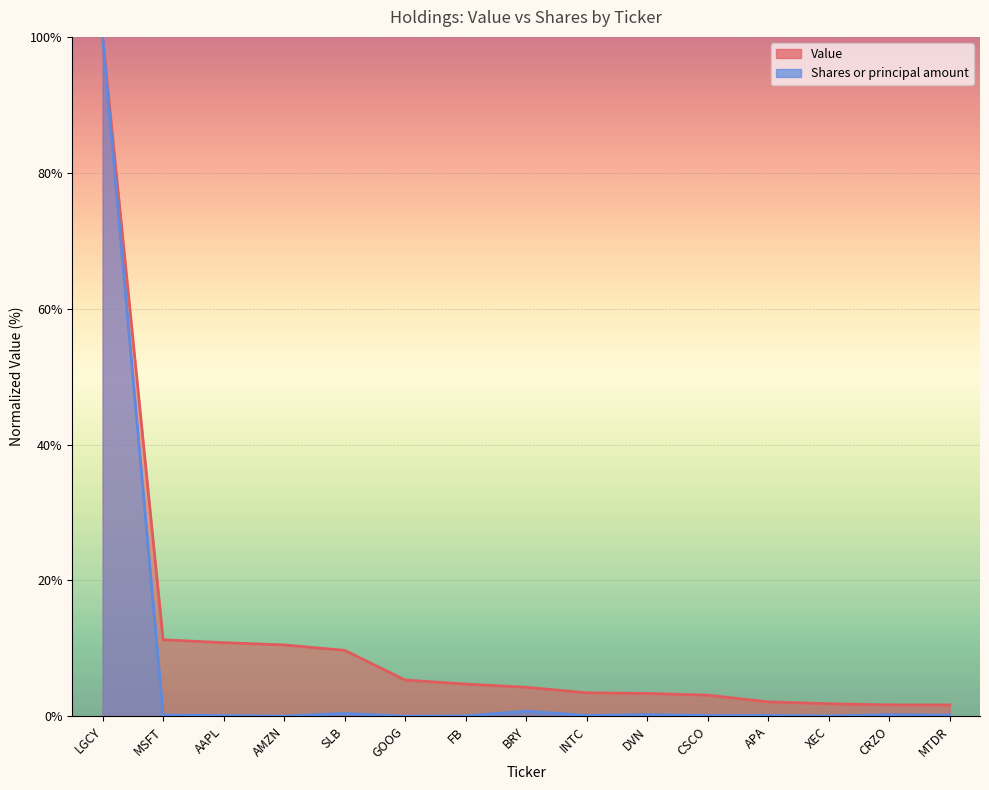

Count the number of categories in the chart.

15